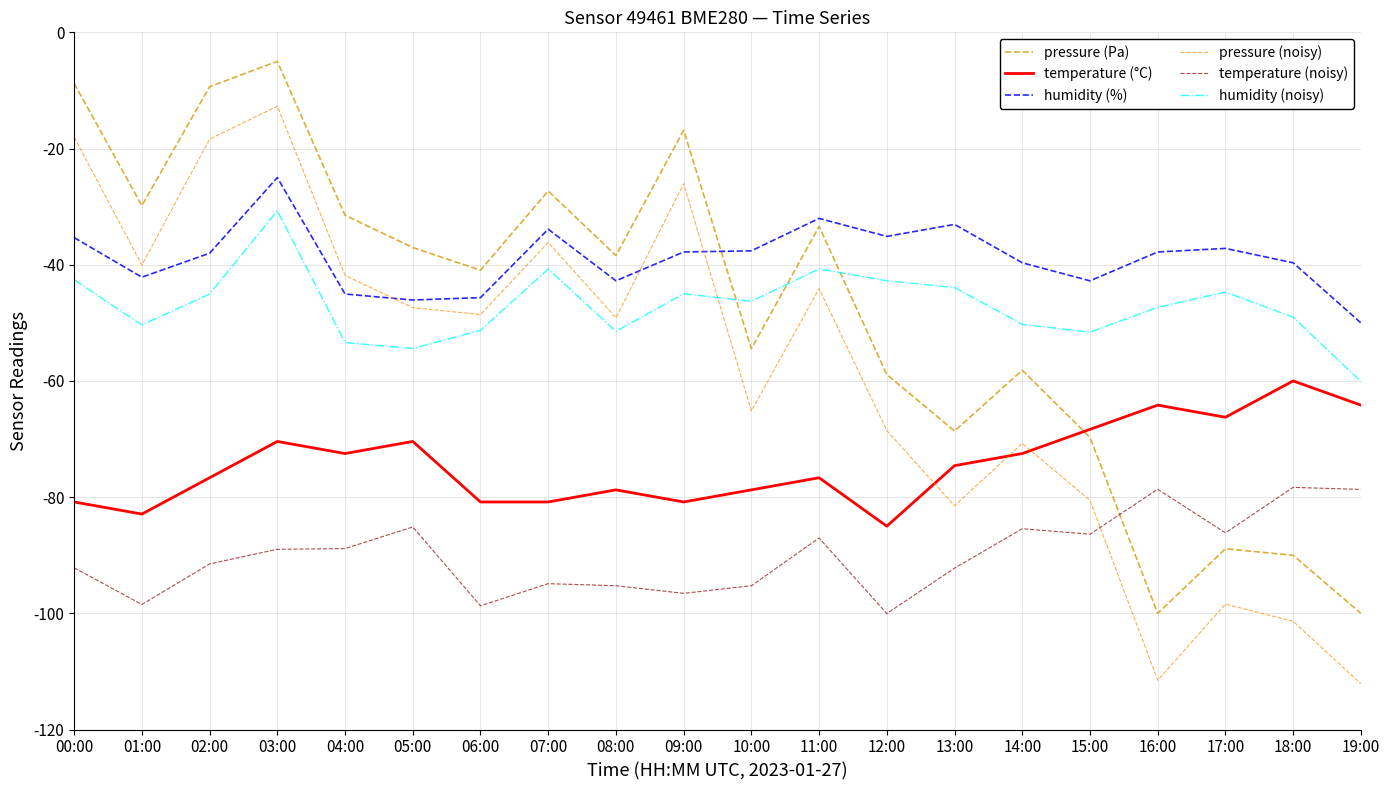

Rank the series by their maximum value, from highest to lowest.

pressure (Pa), pressure (noisy), humidity (%), humidity (noisy), temperature (°C), temperature (noisy)